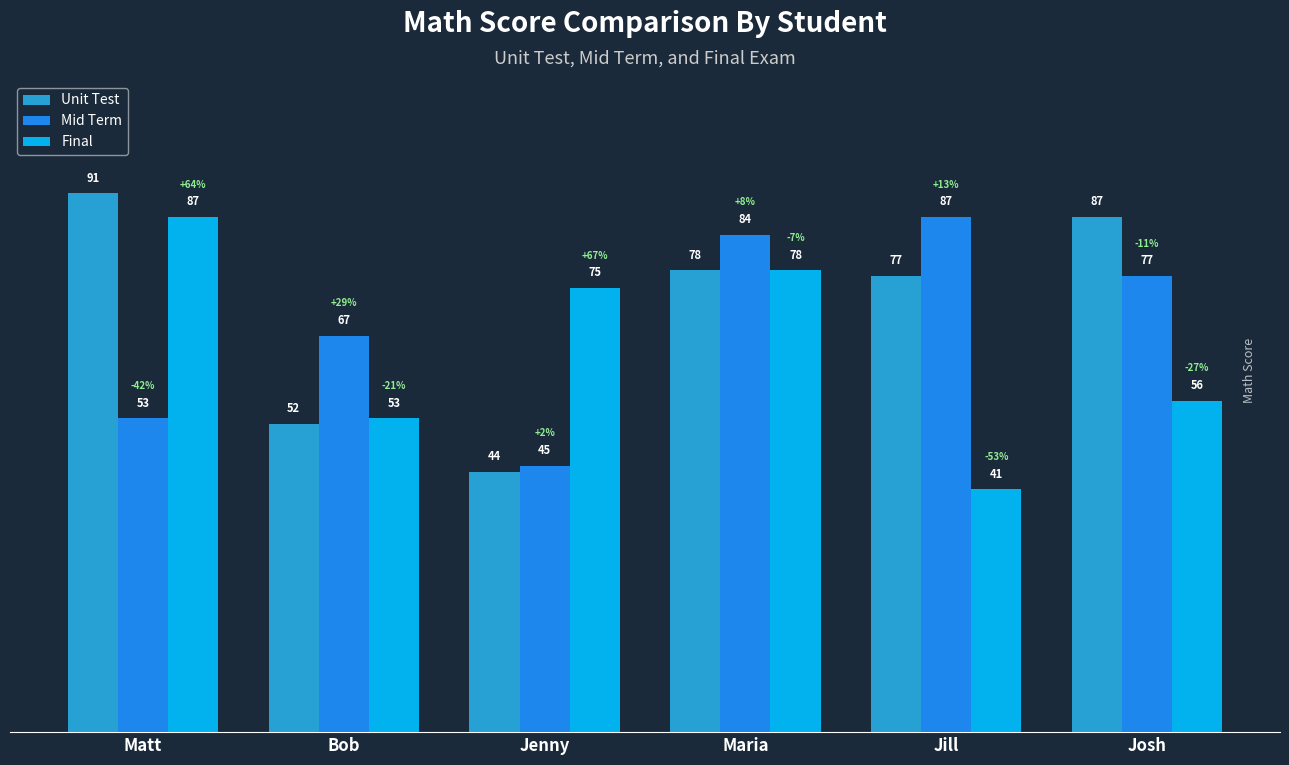

Which series has the largest total across all categories?

Unit Test